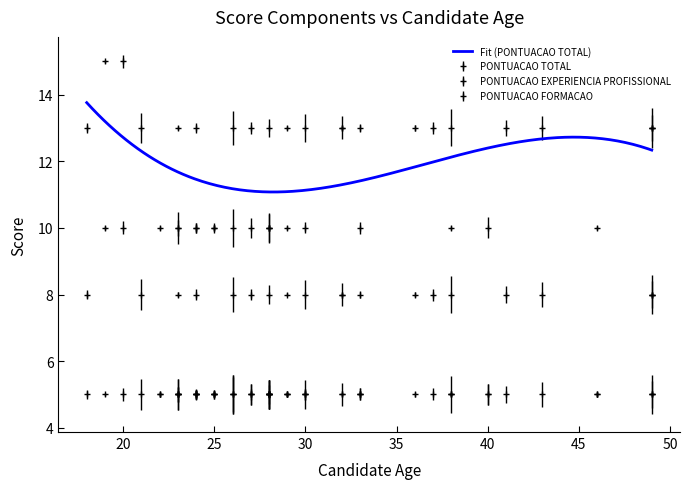

What is the sum of all PONTUACAO EXPERIENCIA PROFISSIONAL values?

270